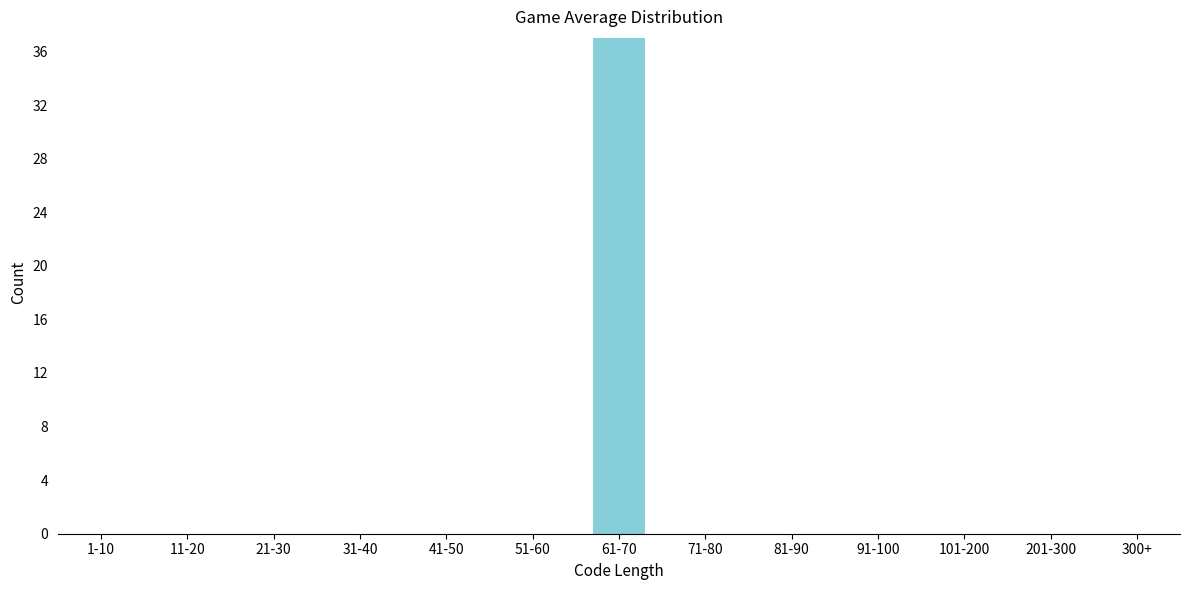

Reading left to right, list all the values displayed in this chart.

1-10=0	11-20=0	21-30=0	31-40=0	41-50=0	51-60=0	61-70=37	71-80=0	81-90=0	91-100=0	101-200=0	201-300=0	300+=0